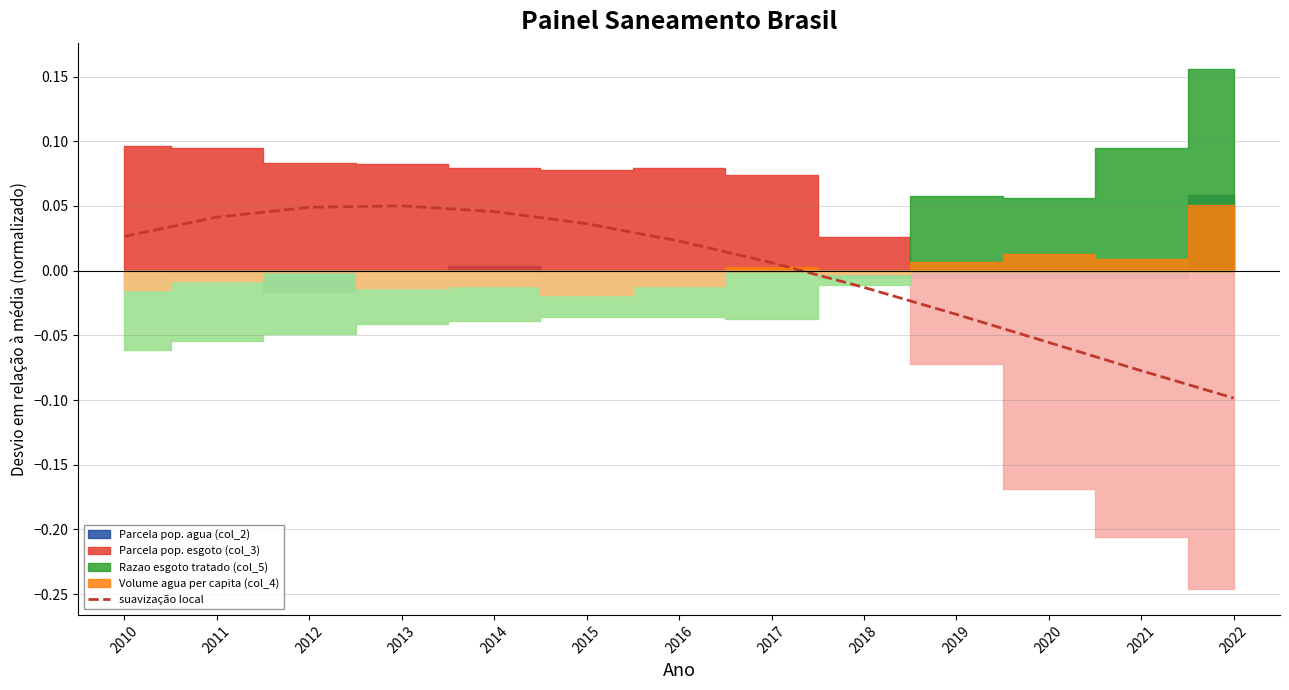

At which label does suavização local first exceed 0?

2010